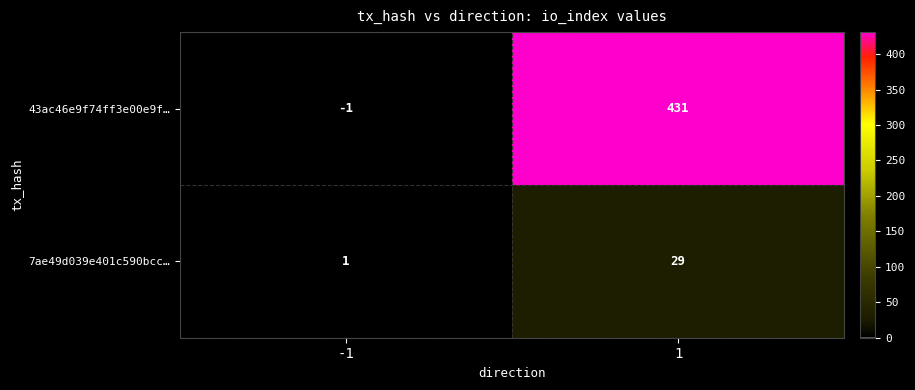

Is the value of 43ac46e9f74ff3e00e9f… at 1 greater than the value of 7ae49d039e401c590bcc… at 1?

Yes